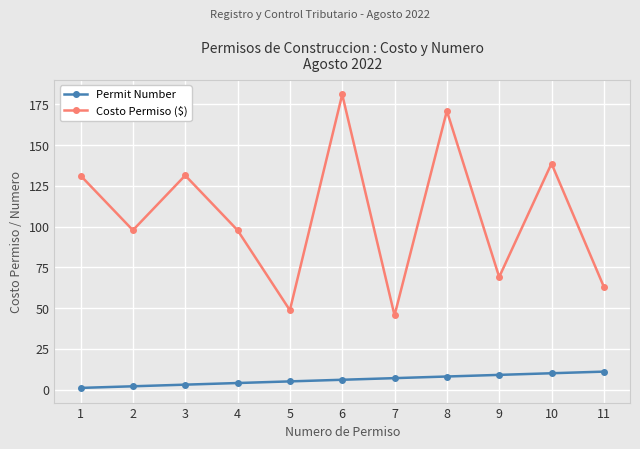

The Permit Number series shows 11.0 at 11. True or false?

True